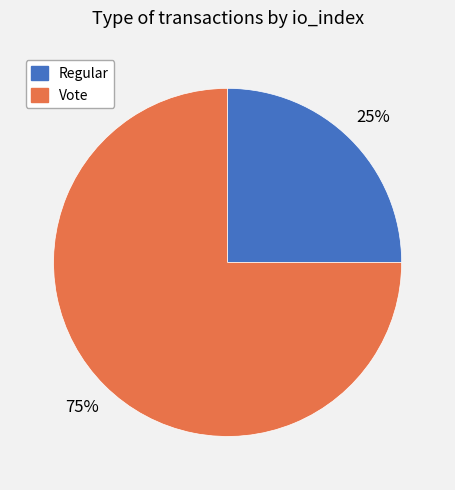

Count the number of slices in the pie.

2